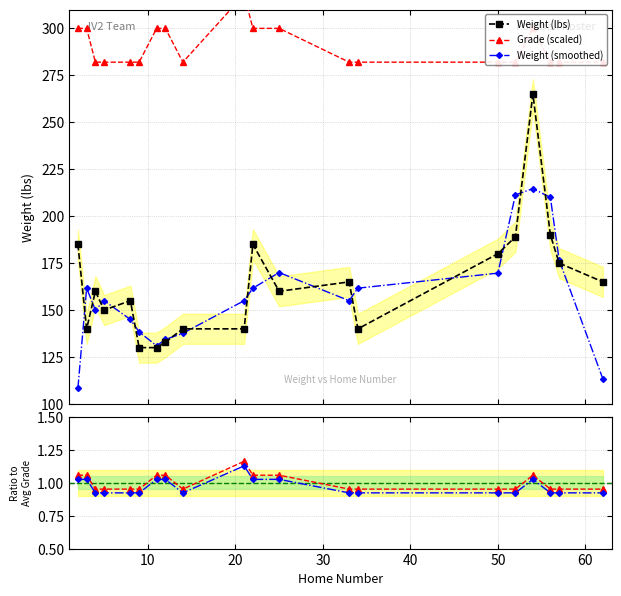

What is the maximum value for Weight (lbs)?

265.0